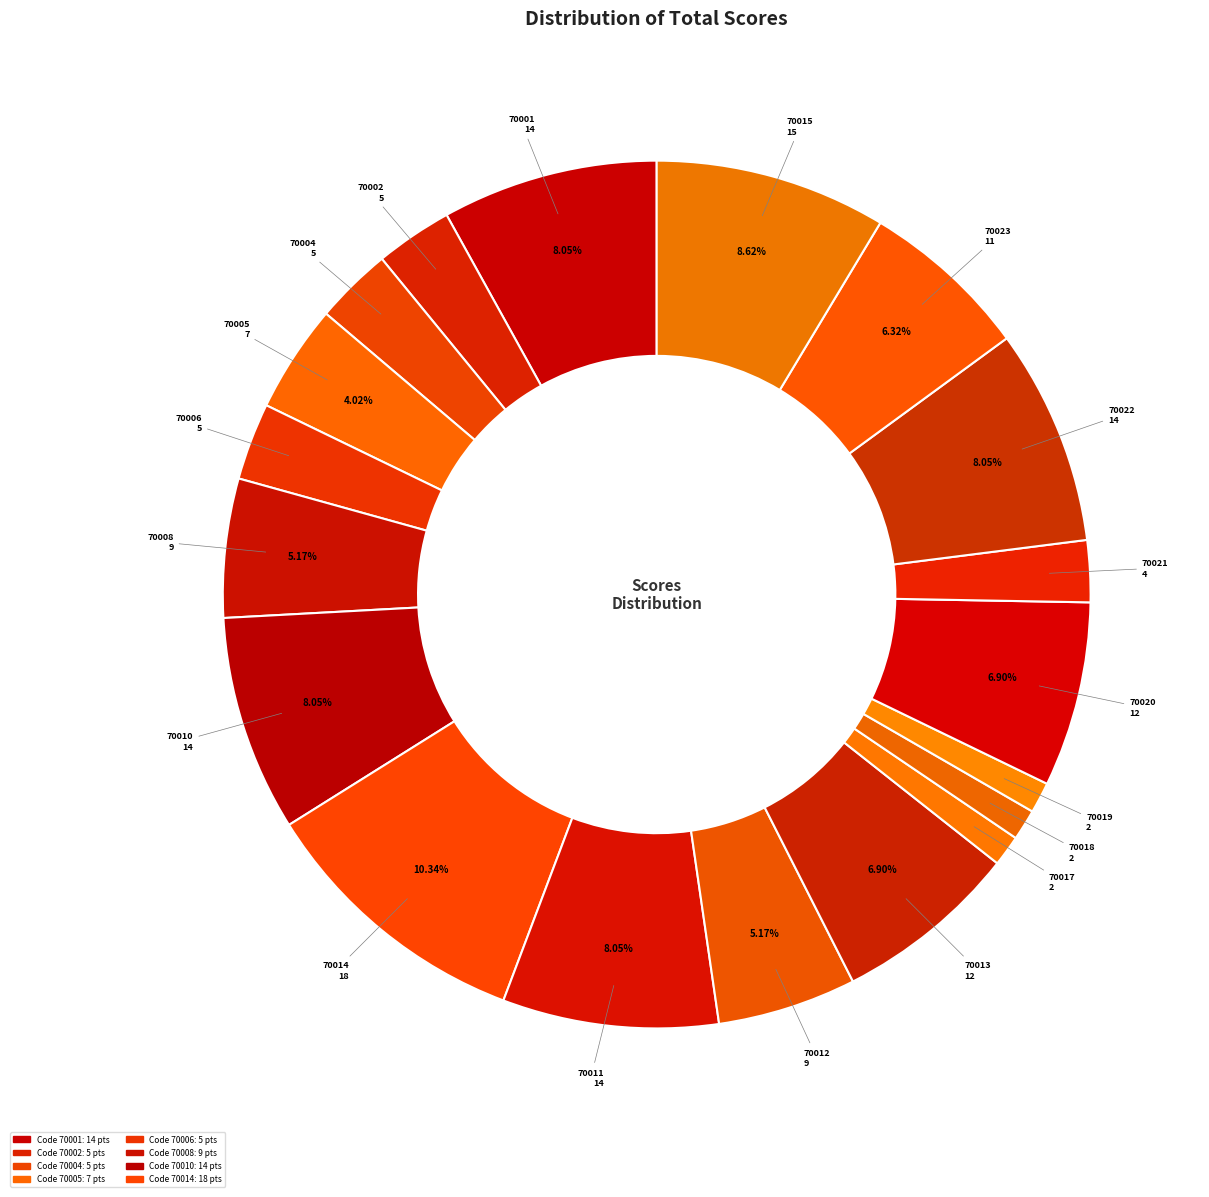

Count the number of slices in the pie.

19